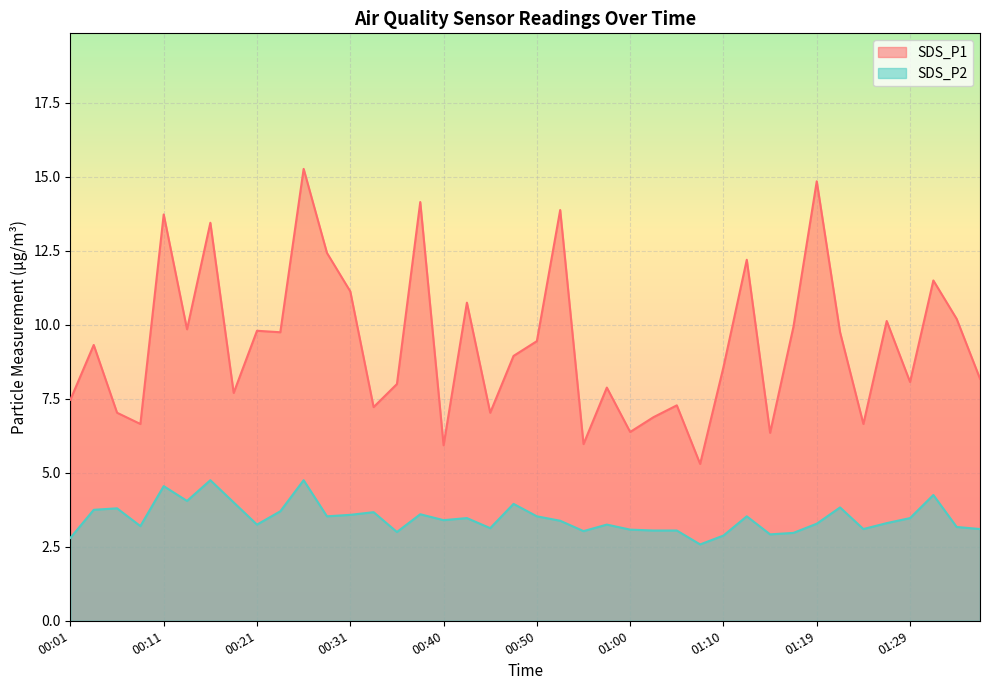

What is the minimum value for SDS_P1?

5.3